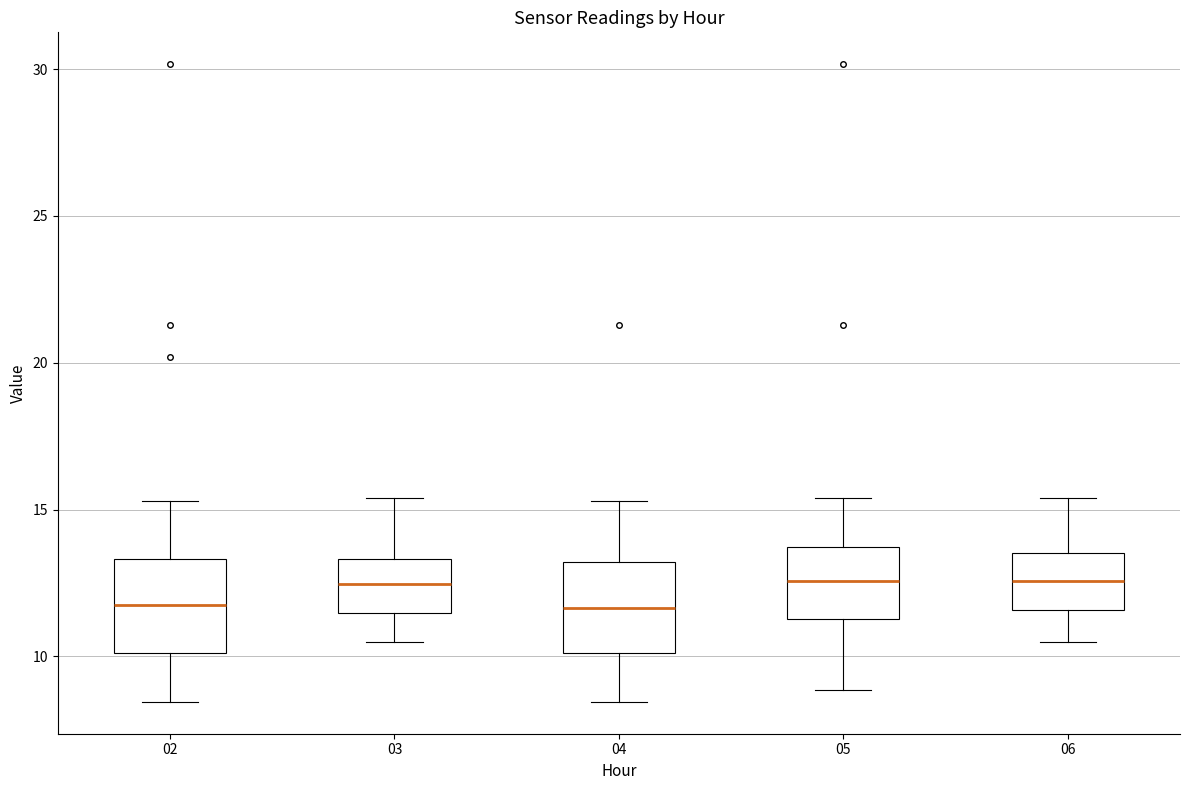

Reading left to right, transcribe this box plot: for each box, give where its median line is, the range the box spans, and where its two whiskers end, as read against the y-axis. The values are not printed on the chart, so give them approximately, as read against the axis.

02: median 11.5, box 10.0 to 13.5, whiskers 8.5 to 15.5
03: median 12.5, box 11.5 to 13.5, whiskers 10.5 to 15.5
04: median 11.5, box 10.0 to 13.0, whiskers 8.5 to 15.5
05: median 12.5, box 11.5 to 13.5, whiskers 9.0 to 15.5
06: median 12.5, box 11.5 to 13.5, whiskers 10.5 to 15.5